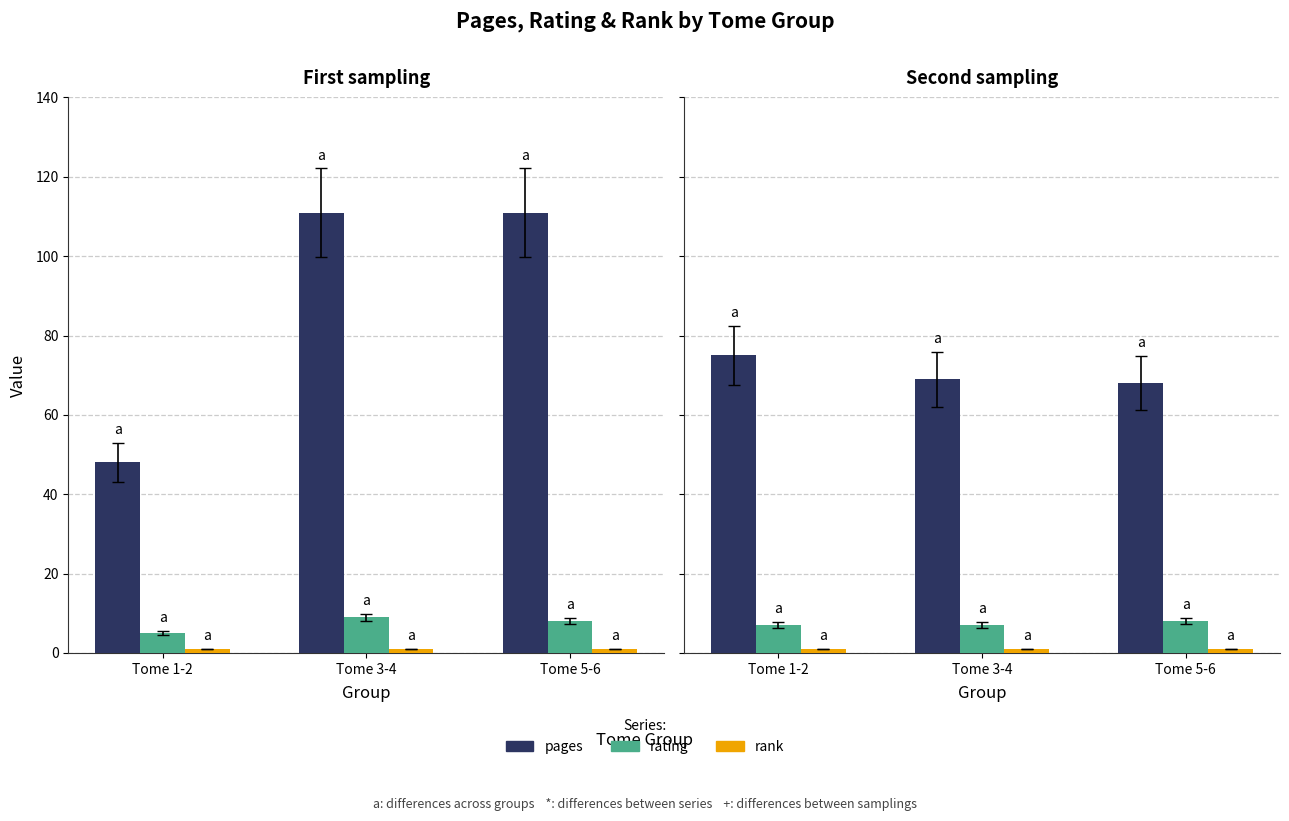

Which series changed the most between Tome 1-2 and Tome 5-6?

pages